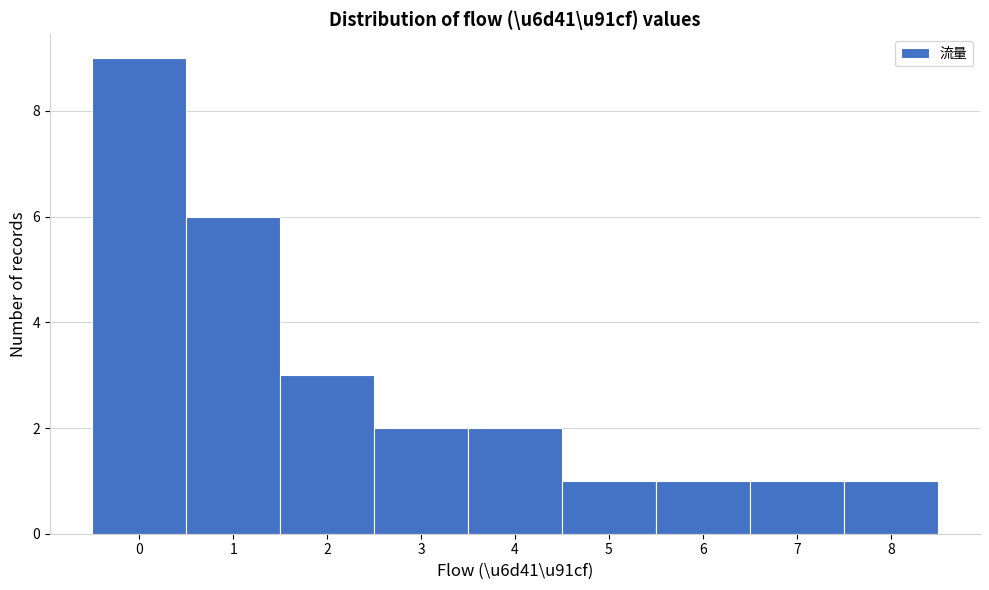

Reading right to left, extract all data points from this chart.

8=1	7=1	6=1	5=1	4=2	3=2	2=3	1=6	0=9